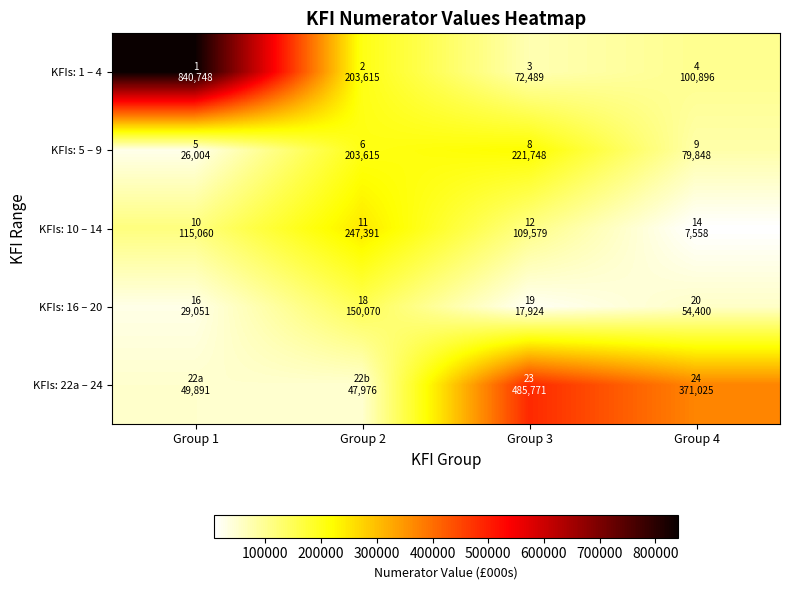

Reading left to right, transcribe all the data shown in this chart.

KFIs: 1 – 4: Group 1=840748	Group 2=203615	Group 3=72489	Group 4=100896
KFIs: 5 – 9: Group 1=26004	Group 2=203615	Group 3=221748	Group 4=79848
KFIs: 10 – 14: Group 1=115060	Group 2=247391	Group 3=109579	Group 4=7558
KFIs: 16 – 20: Group 1=29051	Group 2=150070	Group 3=17924	Group 4=54400
KFIs: 22a – 24: Group 1=49891	Group 2=47976	Group 3=485771	Group 4=371025